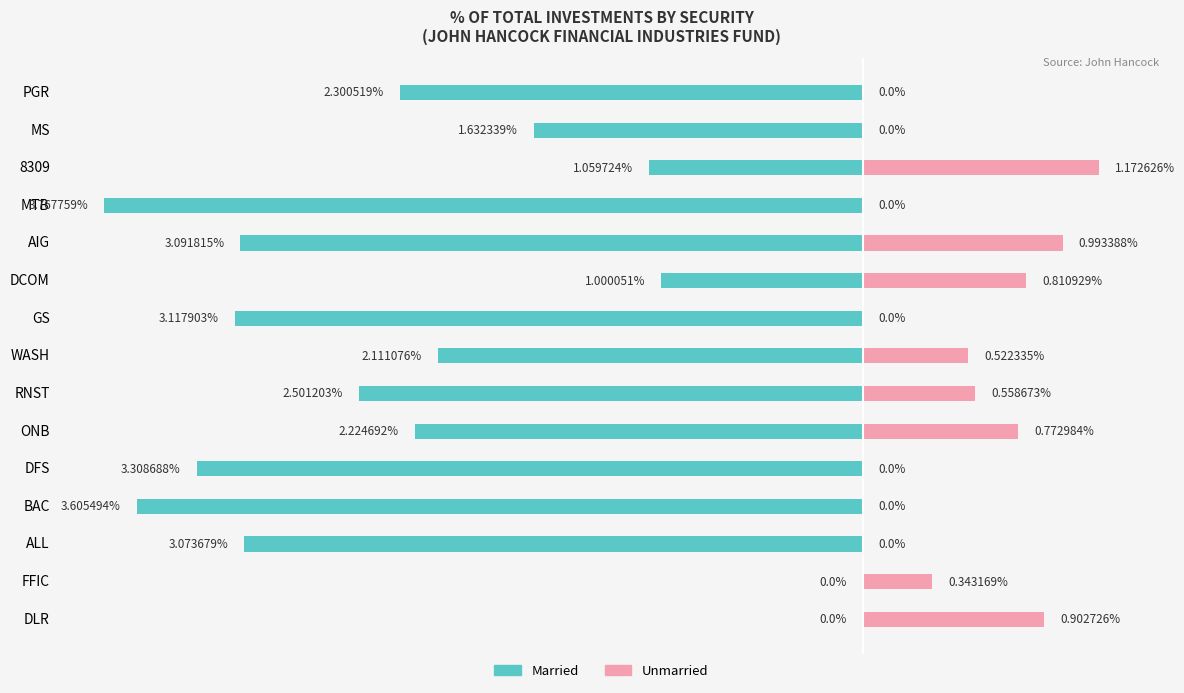

What is the sum of all Unmarried values?

6.1